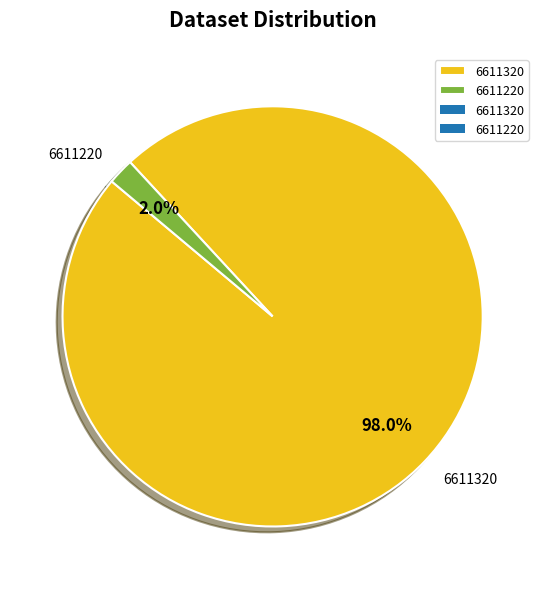

What is the majority slice?

6611320